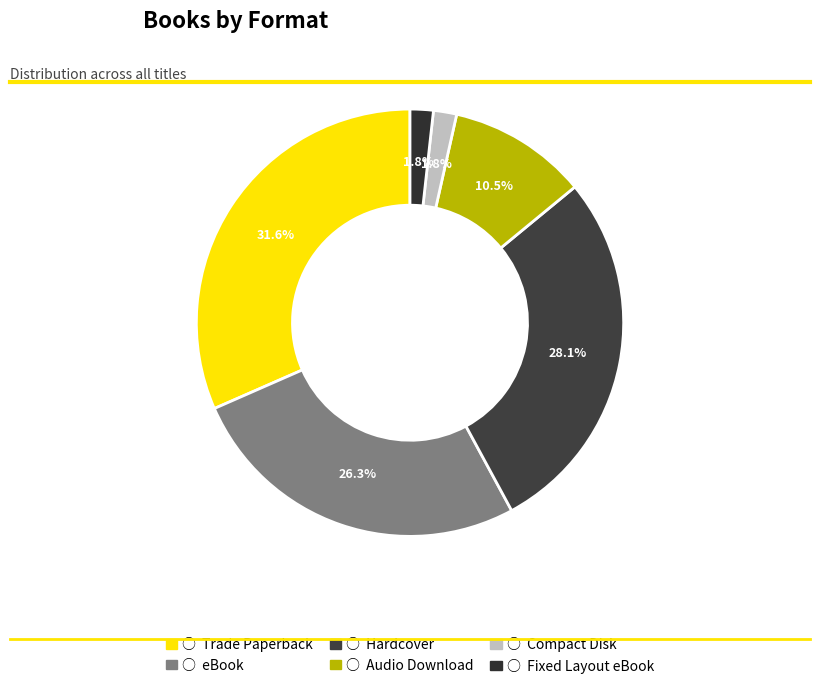

Count the number of slices in the pie.

6